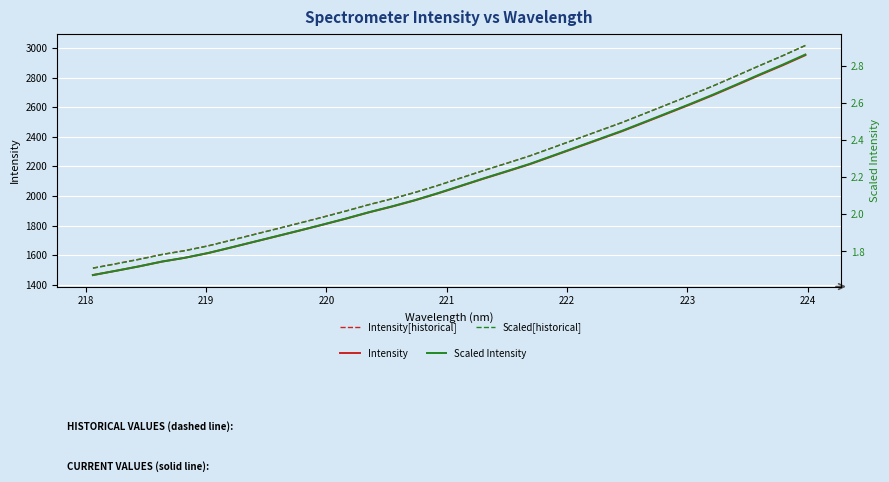

What is the difference between the maximum and second lowest values in the Scaled Intensity series?

1.2